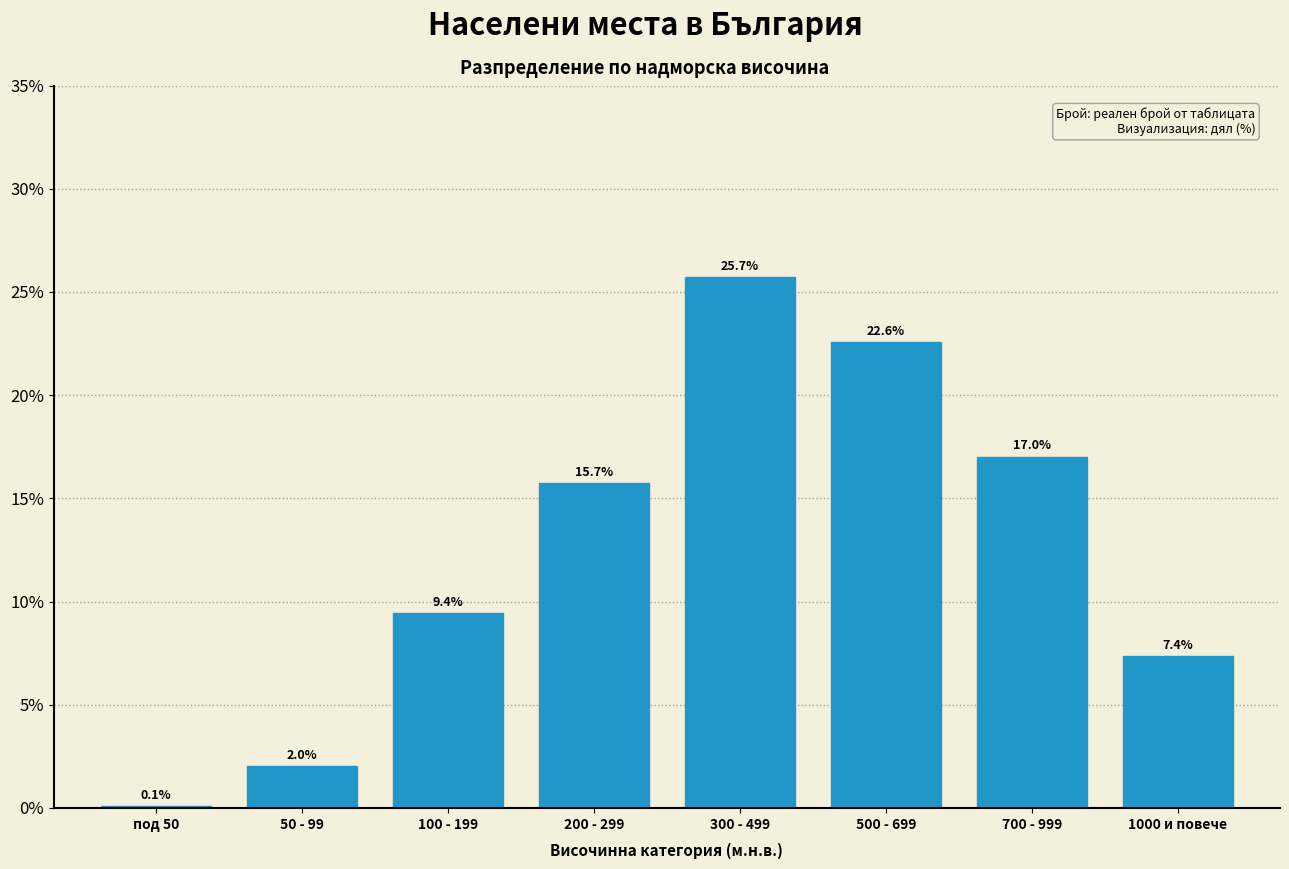

Reading left to right, extract all data points from this chart.

под 50=0.1	50 - 99=2.0	100 - 199=9.4	200 - 299=15.7	300 - 499=25.7	500 - 699=22.6	700 - 999=17.0	1000 и повече=7.4